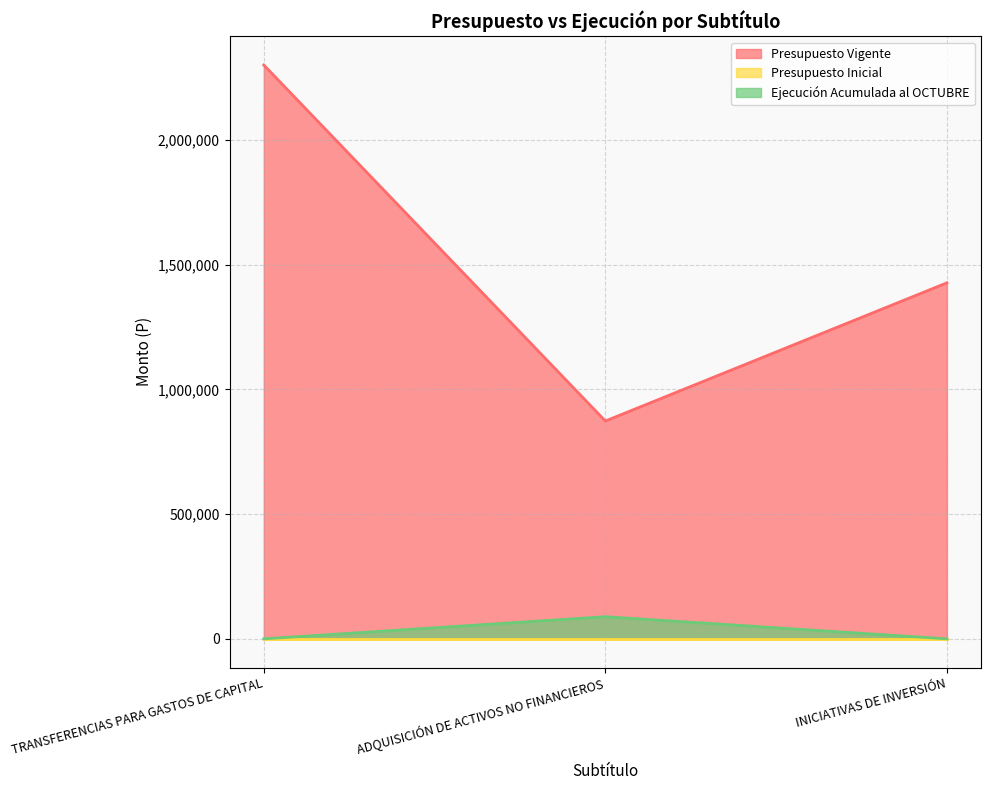

Which series has the largest range (max minus min)?

Presupuesto Vigente